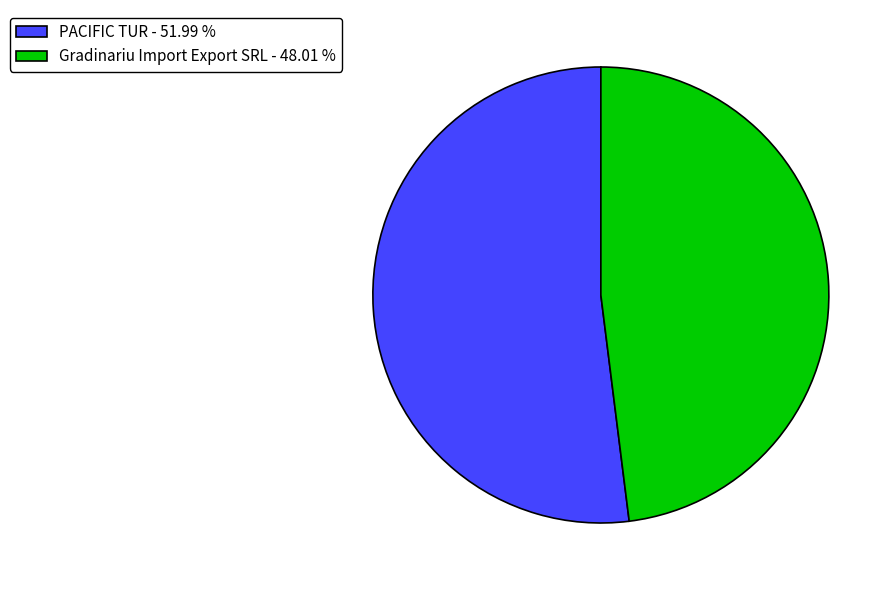

Is it true that PACIFIC TUR is 60% of the pie?

False